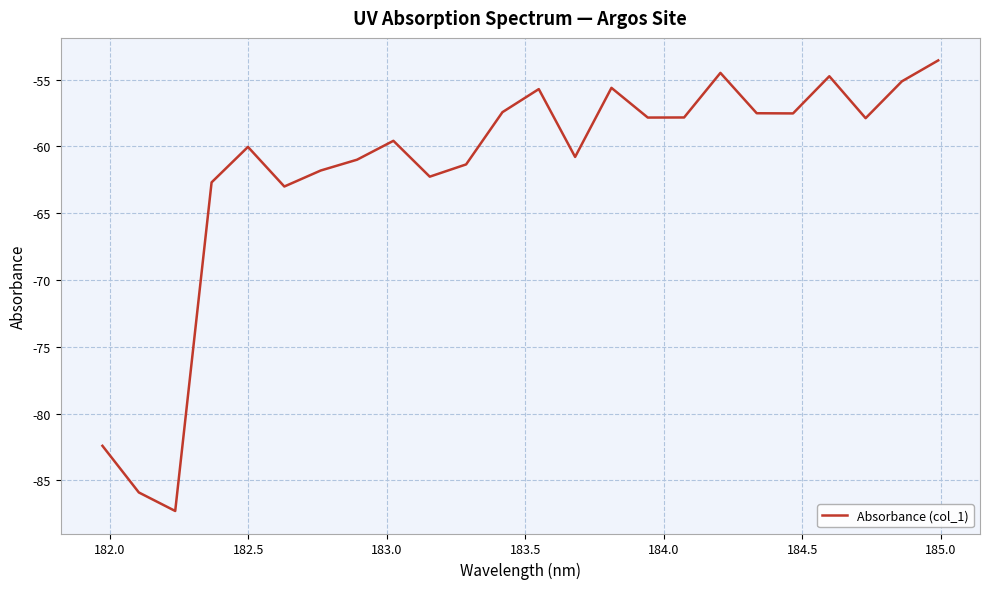

What is the greatest value displayed?

-53.6